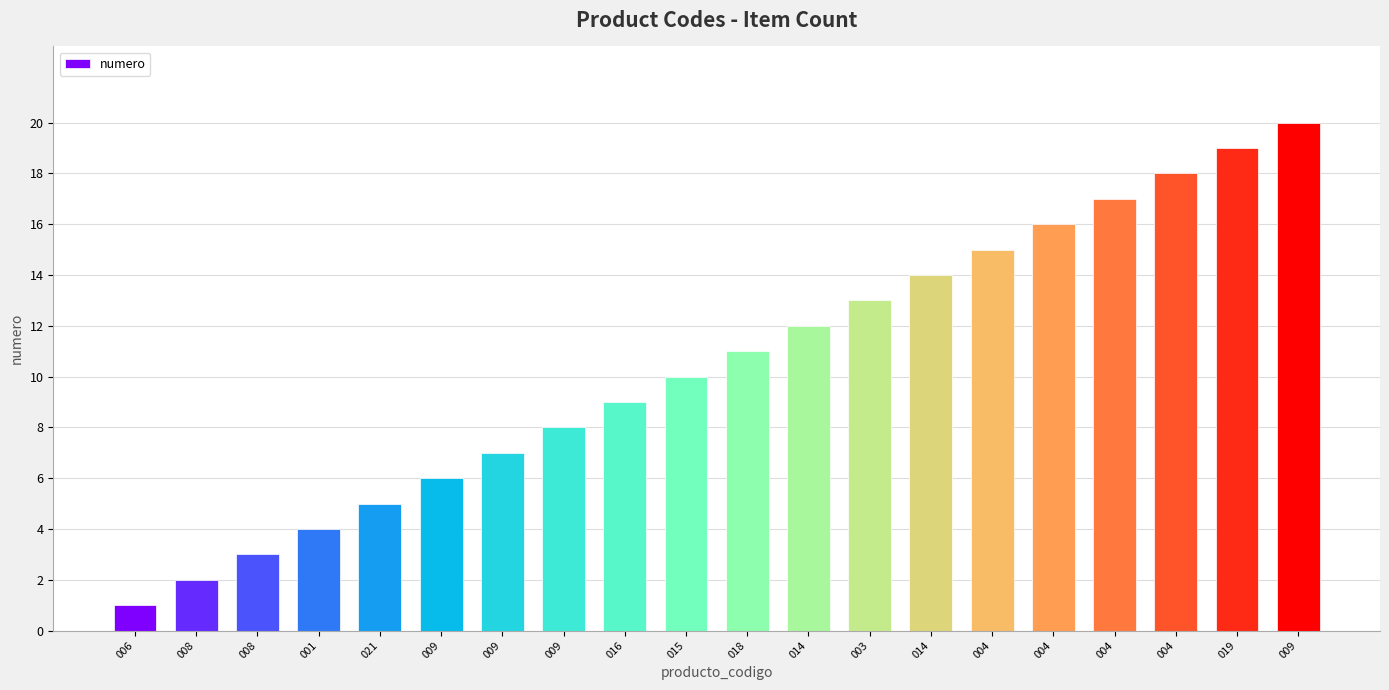

Reading left to right, transcribe all the data shown in this chart.

1	2	3	4	5	6	7	8	9	10	11	12	13	14	15	16	17	18	19	20